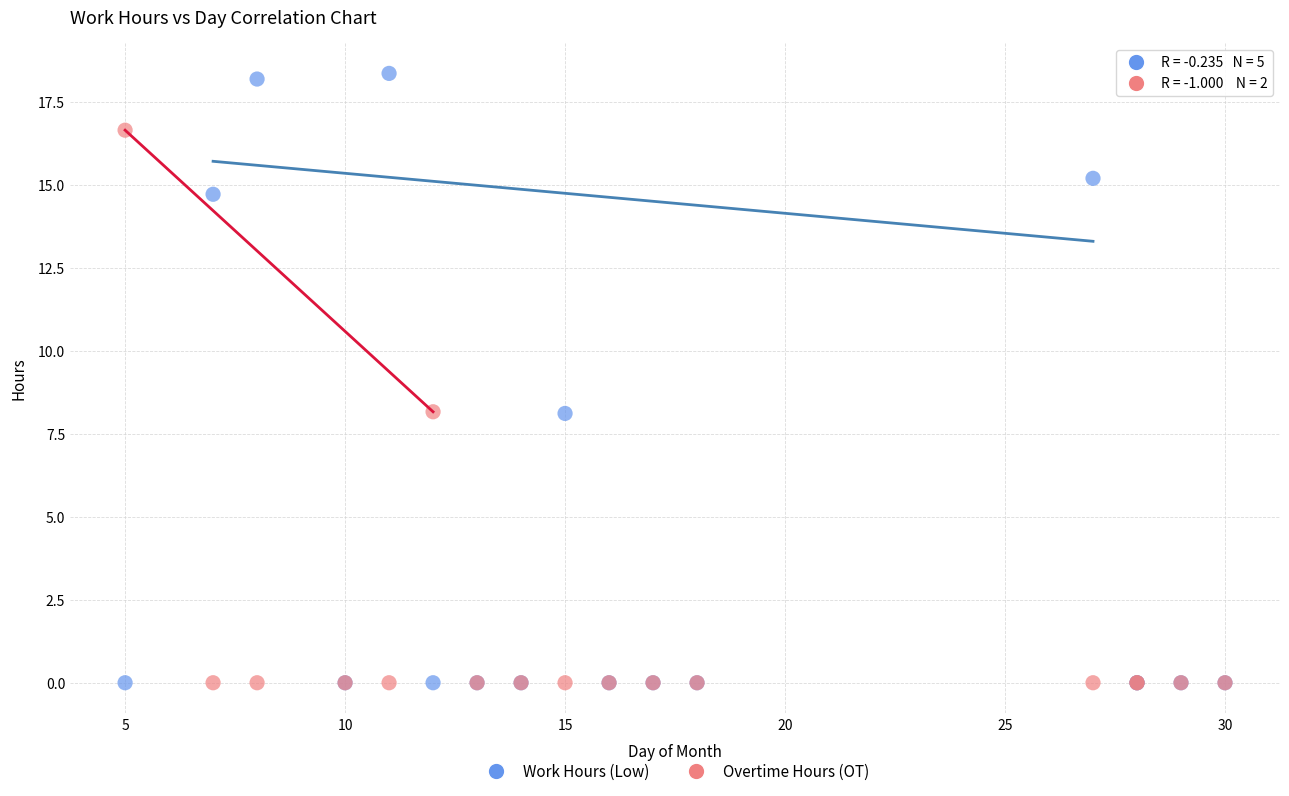

Which series reaches the maximum Y coordinate?

Work Hours (Low)